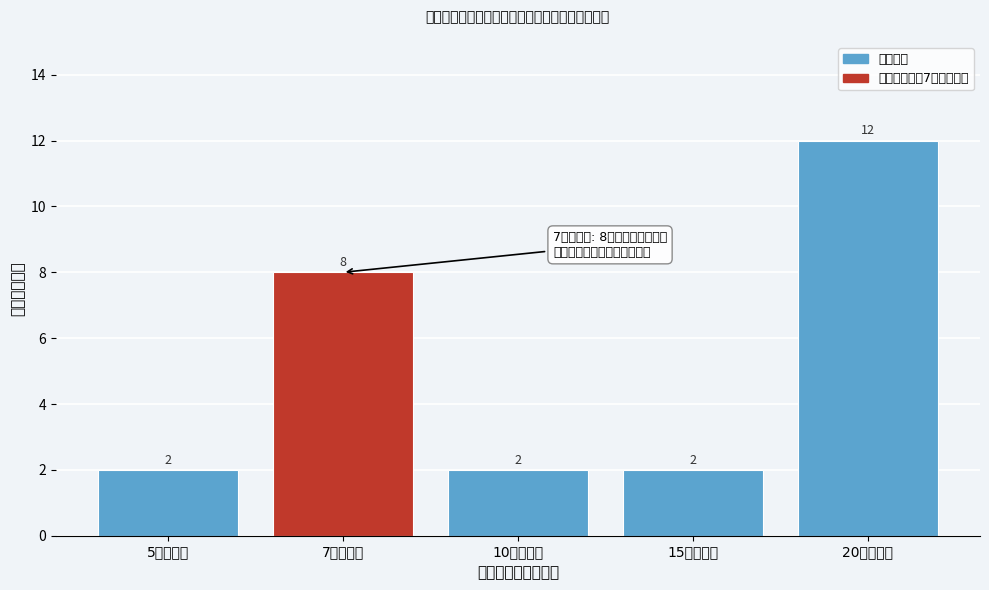

Reading left to right, extract all data points from this chart.

5个工作日=2	7个工作日=8	10个工作日=2	15个工作日=2	20个工作日=12